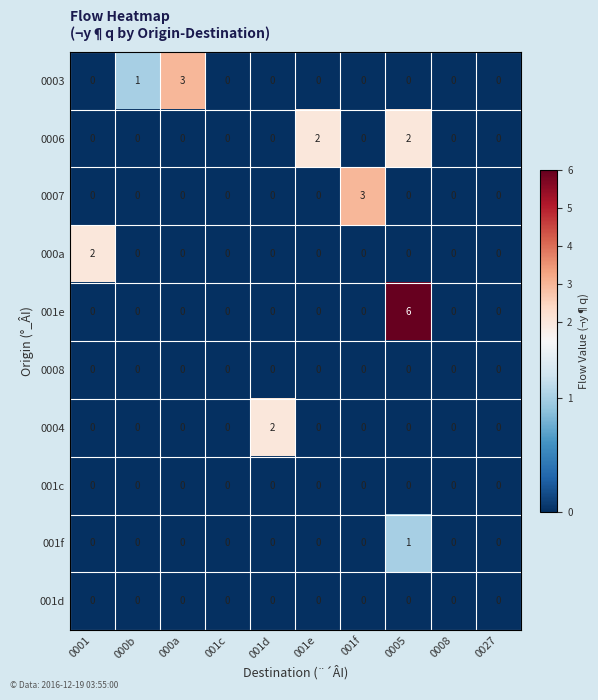

Count the 001e values in the range 0 to 1.

9